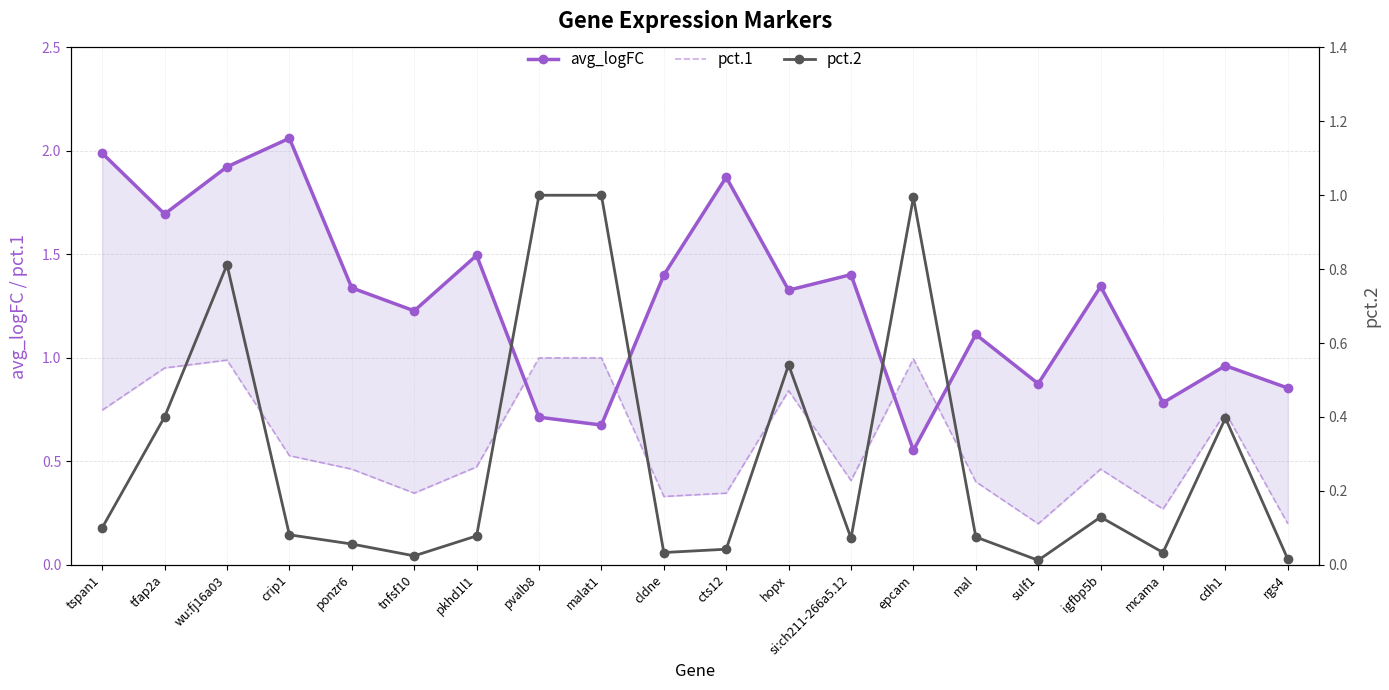

Where is pct.2 nearest to the value 0?

sulf1